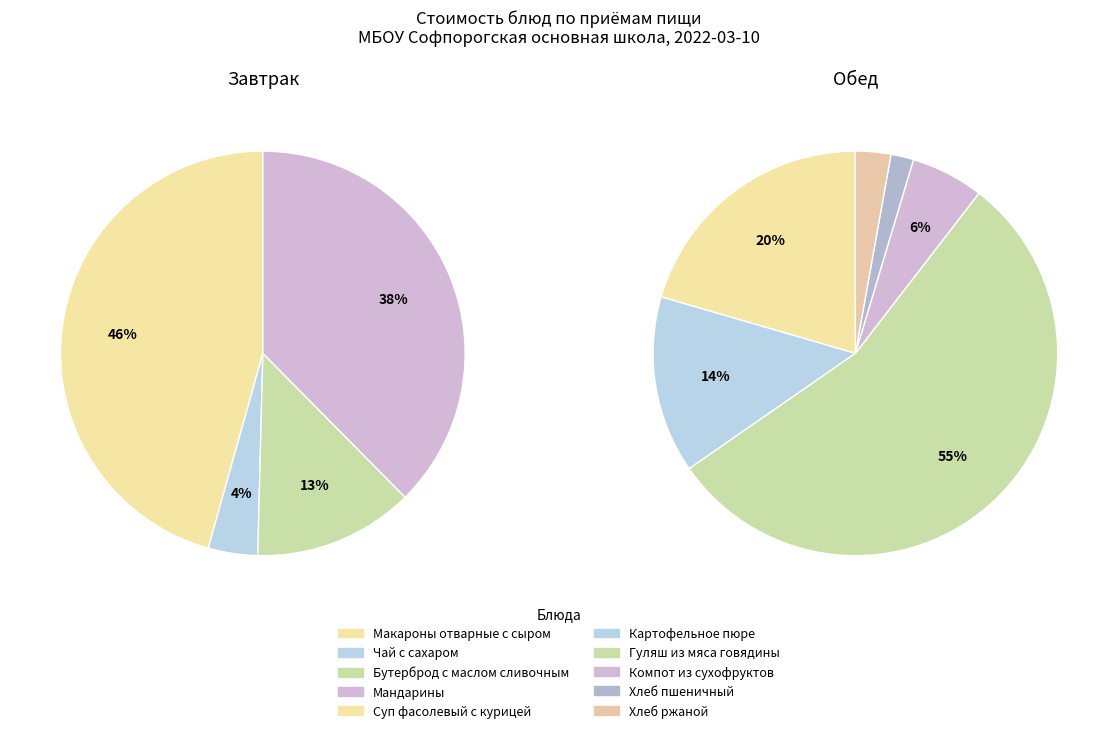

What is the smallest slice in the pie chart?

Чай с сахаром